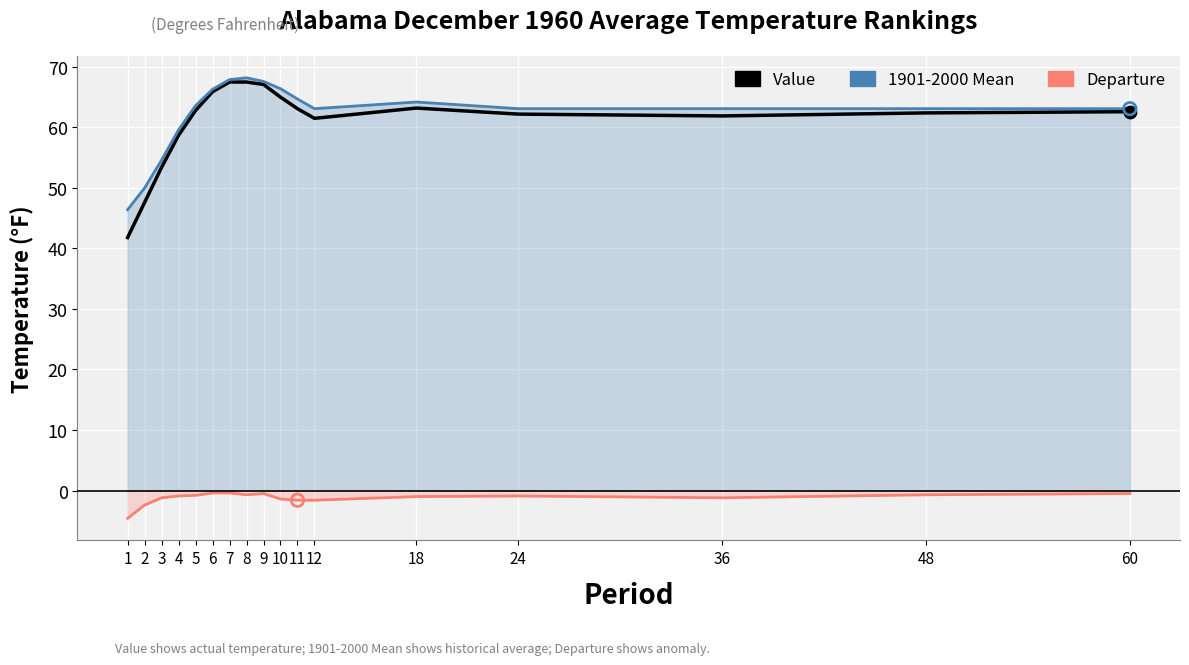

Which series reaches the minimum Y coordinate?

Departure